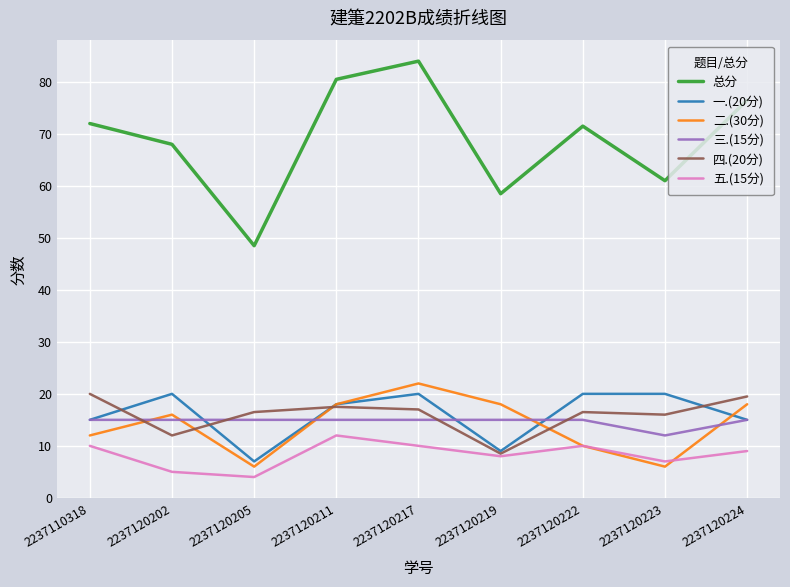

How many lines are shown in the chart?

6